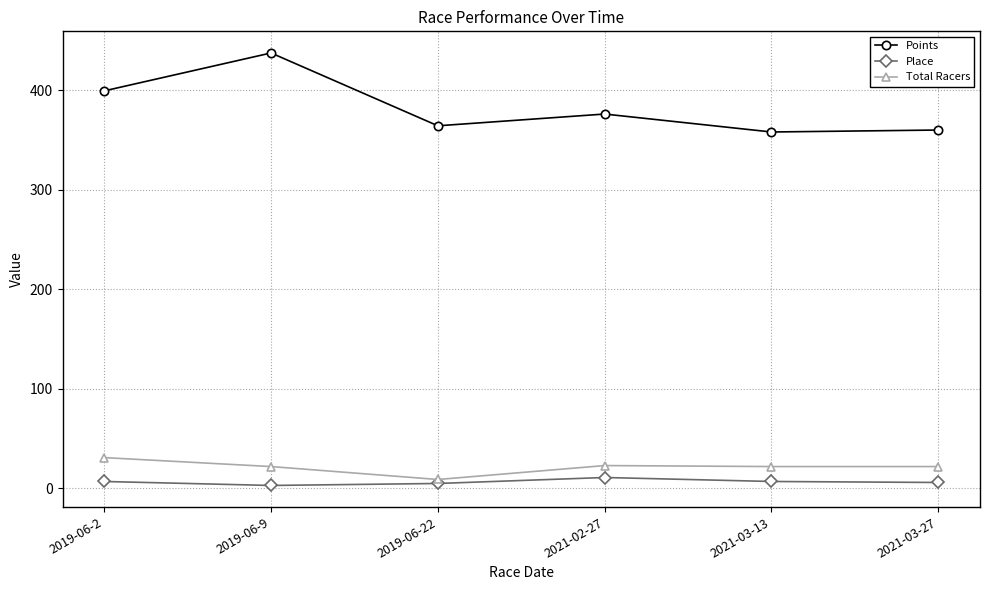

True or false: Points and Place cross at least once.

False